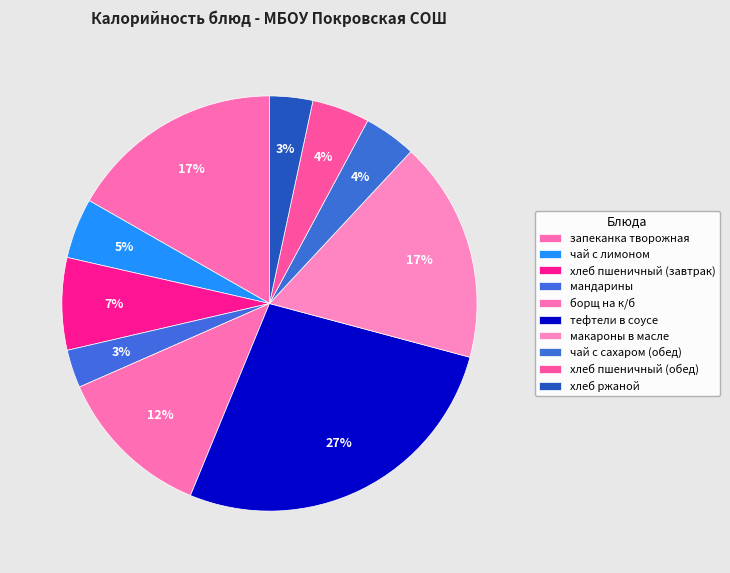

Is it true that чай с лимоном is 5% of the pie?

True